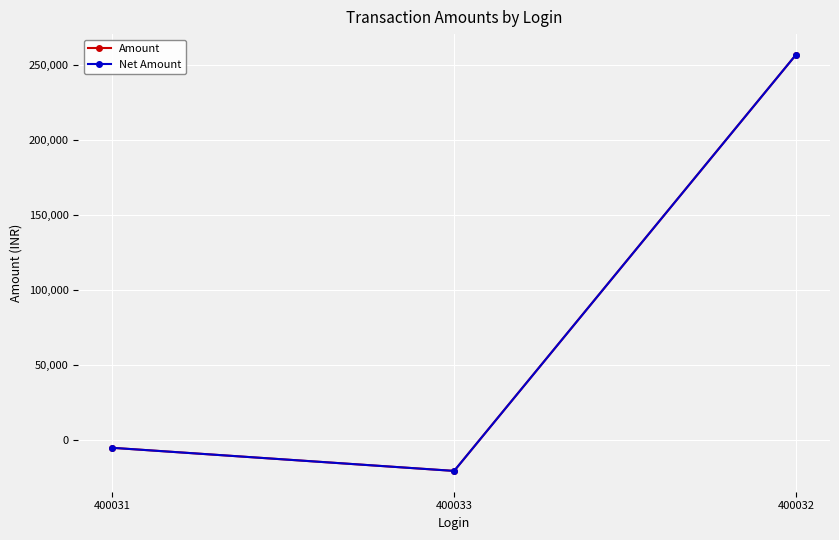

What is the difference between the maximum and minimum values in the Net Amount series?

276934.1